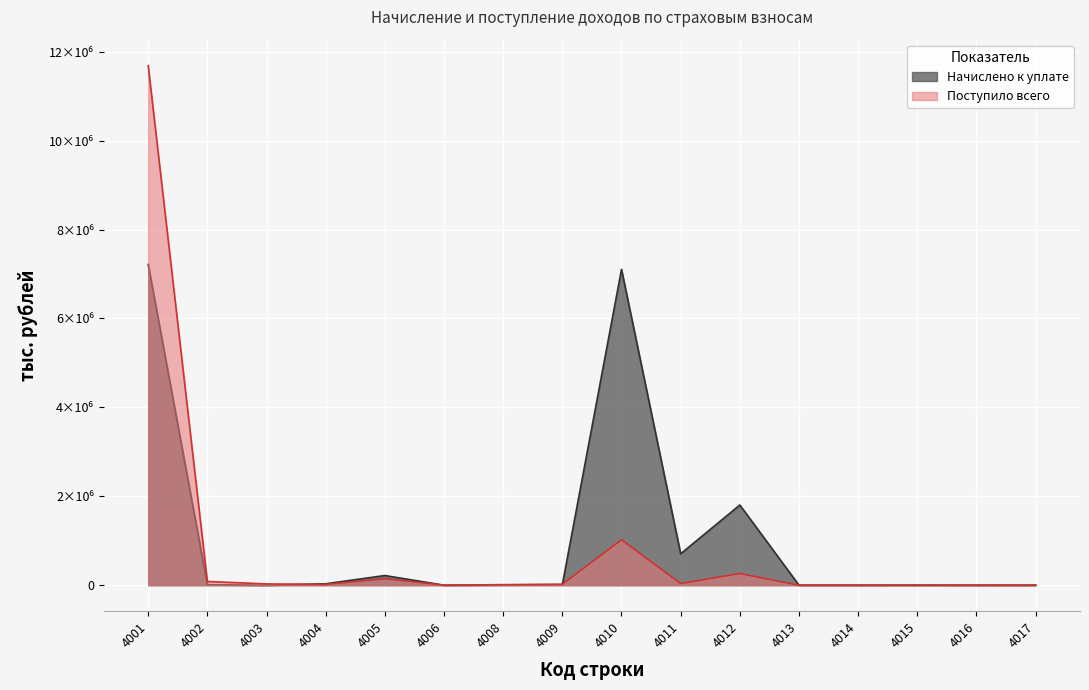

Does the chart display data point markers on the line(s)?

No